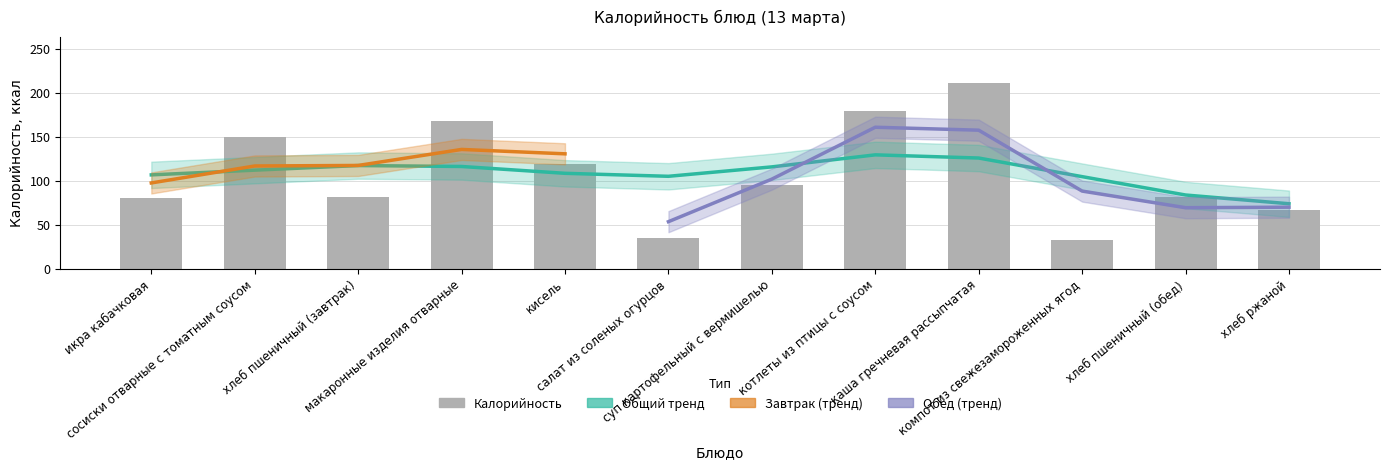

What is the change in value from котлеты из птицы с соусом to хлеб ржаной?

-112